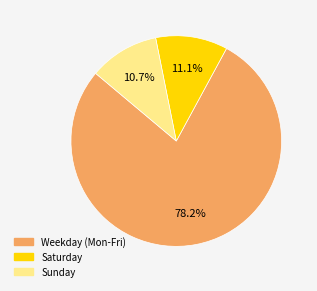

How many slices are in this pie chart?

3